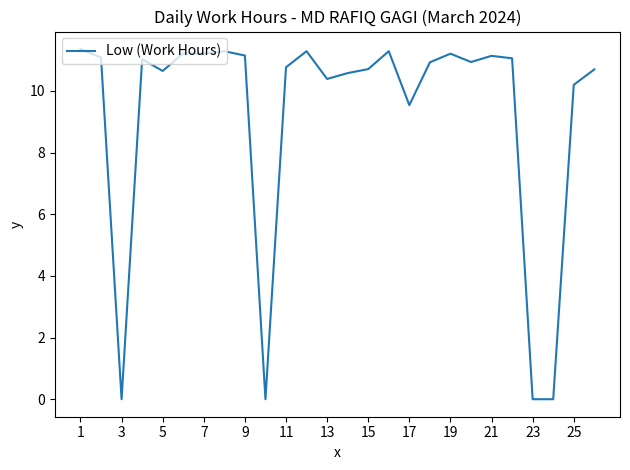

What is the difference between the maximum and minimum values?

11.4